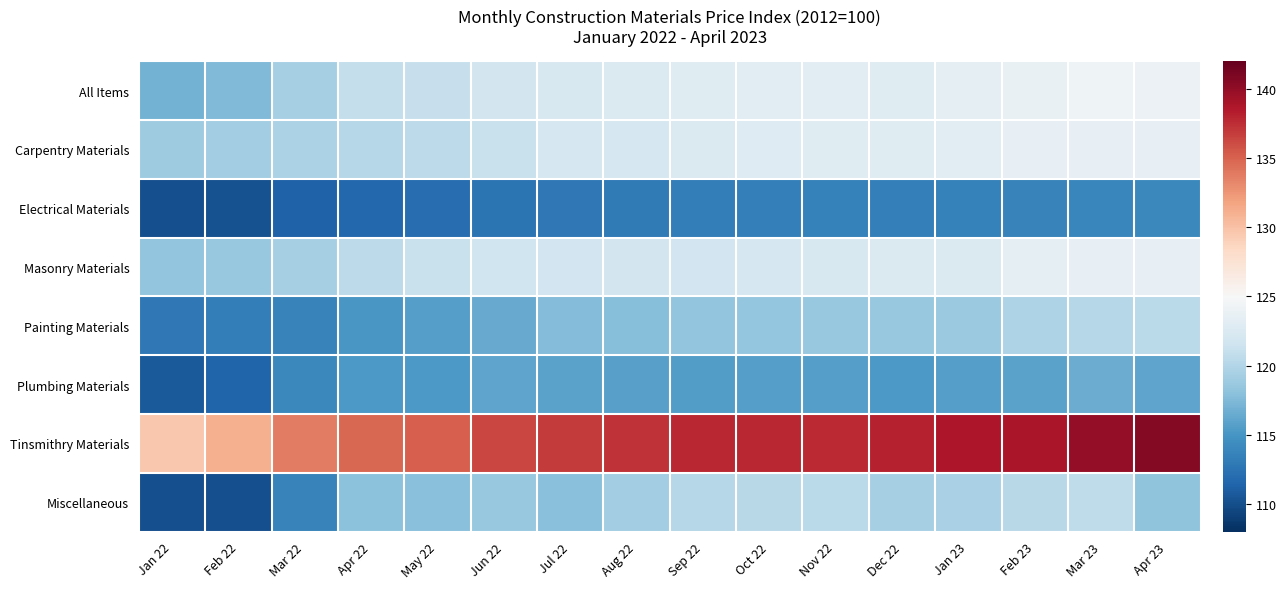

Reading left to right, extract all data points from this chart.

All Items: Jan 22=116.9	Feb 22=117.5	Mar 22=119.4	Apr 22=120.9	May 22=121.1	Jun 22=121.9	Jul 22=122.3	Aug 22=122.6	Sep 22=123.0	Oct 22=123.1	Nov 22=123.2	Dec 22=123.0	Jan 23=123.3	Feb 23=123.8	Mar 23=124.3	Apr 23=124.0
Carpentry Materials: Jan 22=118.9	Feb 22=119.1	Mar 22=119.6	Apr 22=120.2	May 22=120.6	Jun 22=121.2	Jul 22=122.1	Aug 22=122.2	Sep 22=122.6	Oct 22=122.8	Nov 22=122.9	Dec 22=122.9	Jan 23=123.1	Feb 23=123.6	Mar 23=123.6	Apr 23=123.6
Electrical Materials: Jan 22=110.1	Feb 22=110.2	Mar 22=111.2	Apr 22=111.6	May 22=112.0	Jun 22=112.6	Jul 22=112.8	Aug 22=113.0	Sep 22=113.2	Oct 22=113.4	Nov 22=113.5	Dec 22=113.4	Jan 23=113.5	Feb 23=113.6	Mar 23=113.9	Apr 23=114.0
Masonry Materials: Jan 22=118.3	Feb 22=118.6	Mar 22=119.3	Apr 22=120.6	May 22=121.2	Jun 22=121.6	Jul 22=121.7	Aug 22=121.9	Sep 22=121.8	Oct 22=122.1	Nov 22=122.3	Dec 22=122.5	Jan 23=122.6	Feb 23=123.3	Mar 23=123.6	Apr 23=123.6
Painting Materials: Jan 22=112.8	Feb 22=113.3	Mar 22=113.7	Apr 22=115.1	May 22=115.6	Jun 22=116.4	Jul 22=117.6	Aug 22=117.7	Sep 22=118.3	Oct 22=118.4	Nov 22=118.6	Dec 22=118.5	Jan 23=118.7	Feb 23=119.7	Mar 23=120.1	Apr 23=120.4
Plumbing Materials: Jan 22=110.7	Feb 22=111.4	Mar 22=114.1	Apr 22=115.3	May 22=115.3	Jun 22=116.0	Jul 22=115.9	Aug 22=115.8	Sep 22=115.5	Oct 22=115.6	Nov 22=115.7	Dec 22=115.3	Jan 23=115.6	Feb 23=115.9	Mar 23=116.6	Apr 23=116.1
Tinsmithry Materials: Jan 22=129.6	Feb 22=131.1	Mar 22=133.7	Apr 22=134.7	May 22=135.1	Jun 22=136.4	Jul 22=136.9	Aug 22=137.3	Sep 22=137.8	Oct 22=137.8	Nov 22=137.7	Dec 22=138.1	Jan 23=138.8	Feb 23=138.9	Mar 23=140.0	Apr 23=140.6
Miscellaneous: Jan 22=110.1	Feb 22=110.1	Mar 22=113.7	Apr 22=118.0	May 22=117.9	Jun 22=118.6	Jul 22=117.9	Aug 22=119.1	Sep 22=120.1	Oct 22=120.3	Nov 22=120.4	Dec 22=119.3	Jan 23=119.5	Feb 23=120.3	Mar 23=120.7	Apr 23=118.2